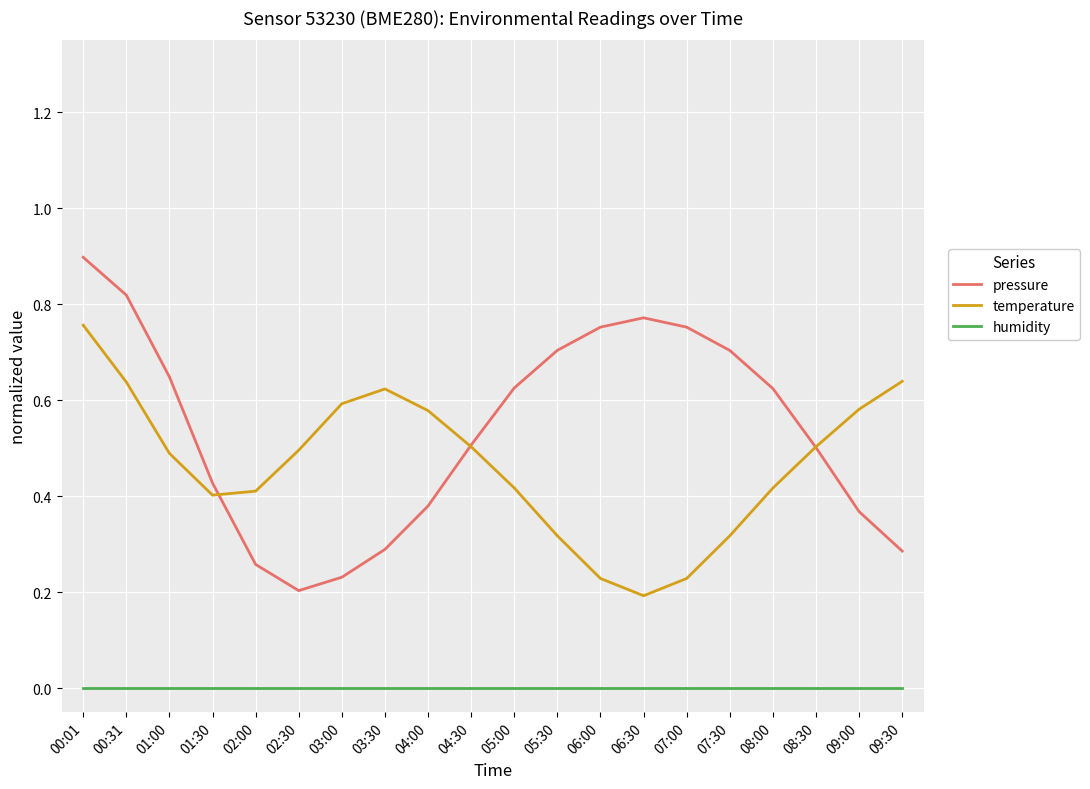

What is the maximum value shown in the chart?

0.9